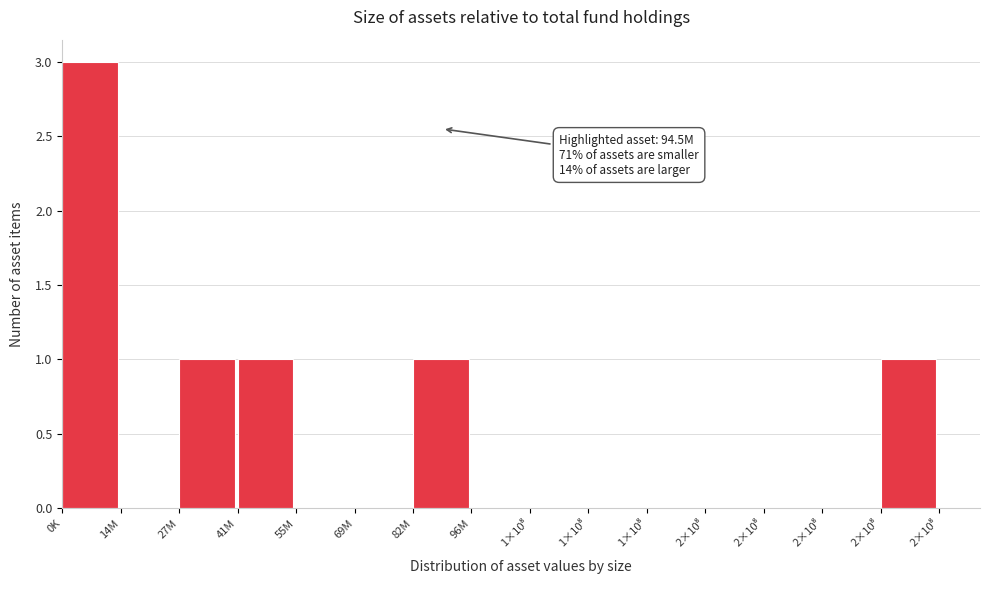

Are the bars horizontal?

No